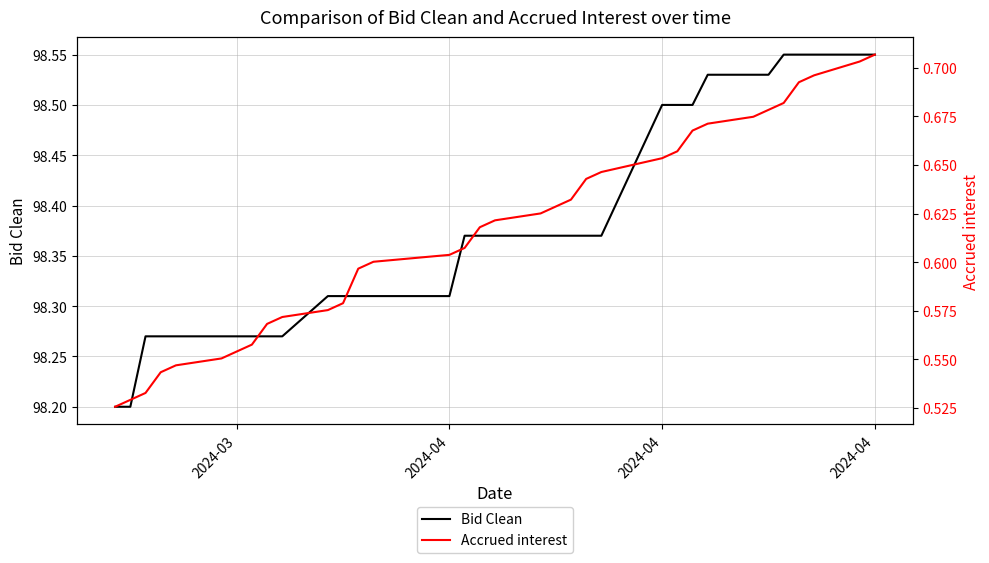

Is the value of Accrued interest at 16 greater than the value of Bid Clean at 11?

No